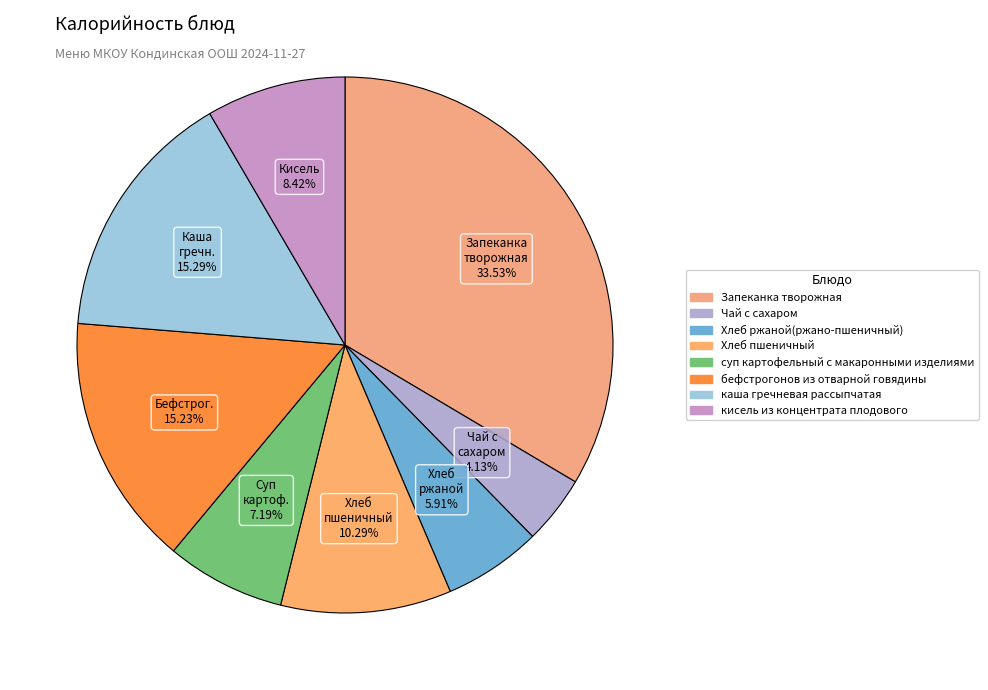

To the nearest percent, what portion does кисель из концентрата плодового represent?

8%